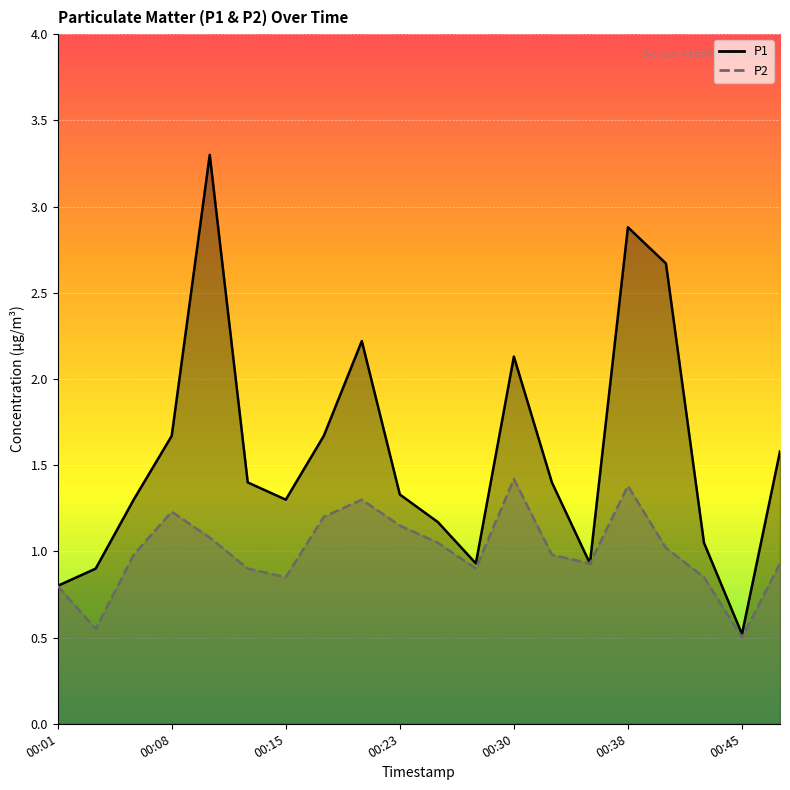

Rank the series at 00:40 from highest to lowest value.

P1, P2